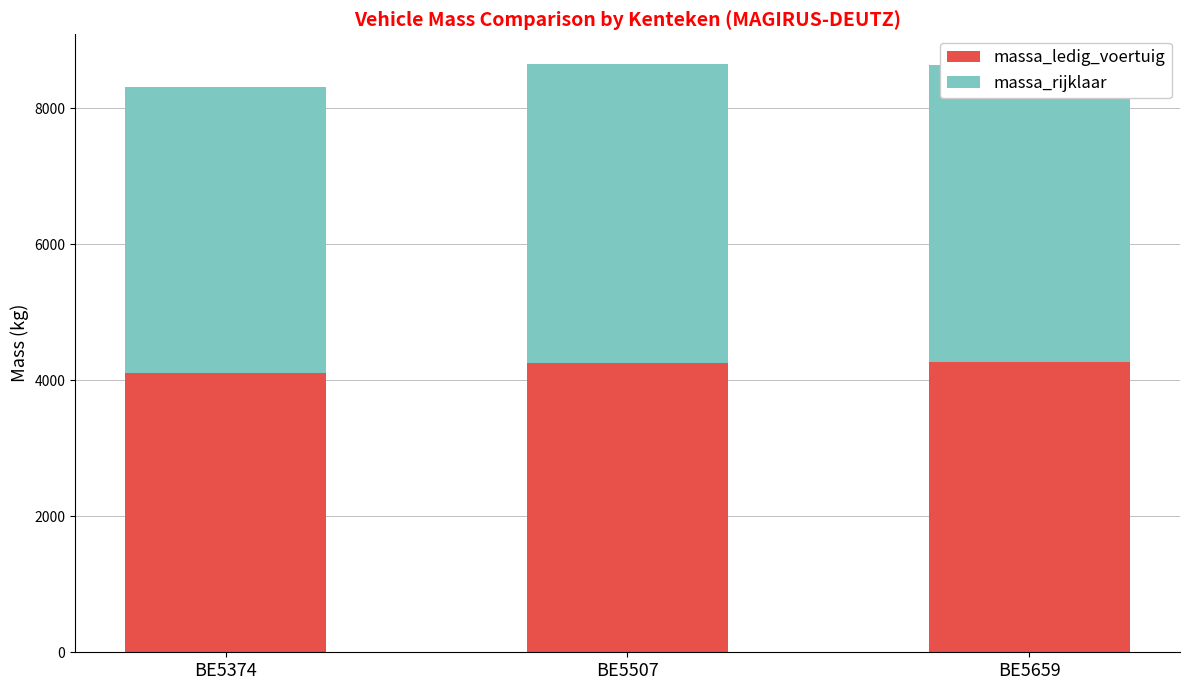

What is the average value of the massa_ledig_voertuig series?

4213